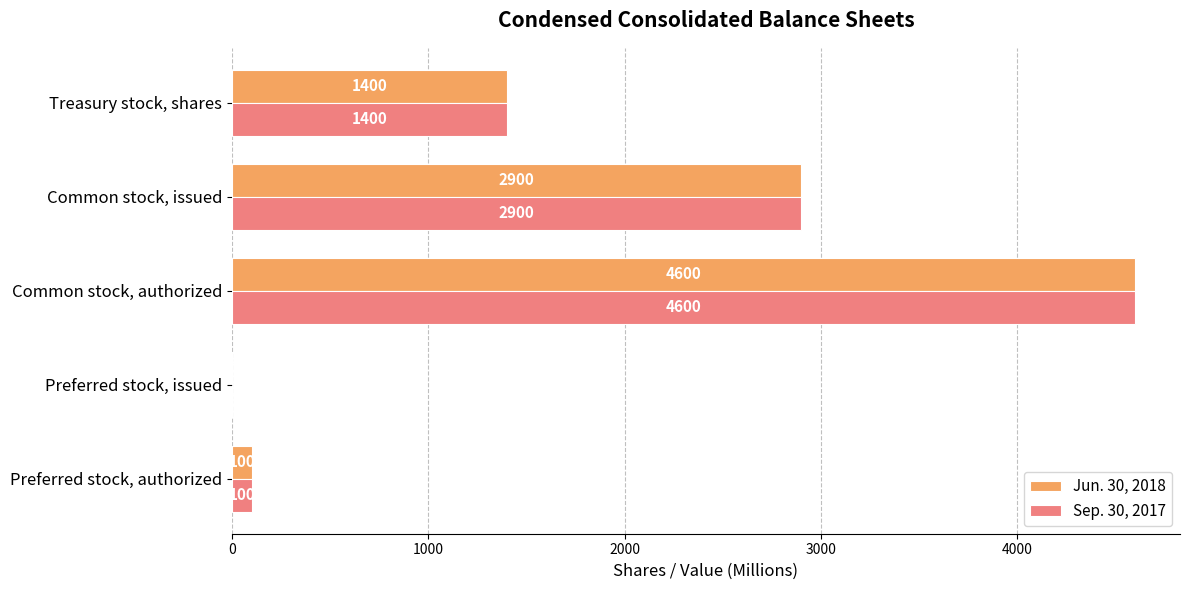

What is the sum of the Sep. 30, 2017 values at Common stock, authorized and Preferred stock, authorized?

4700